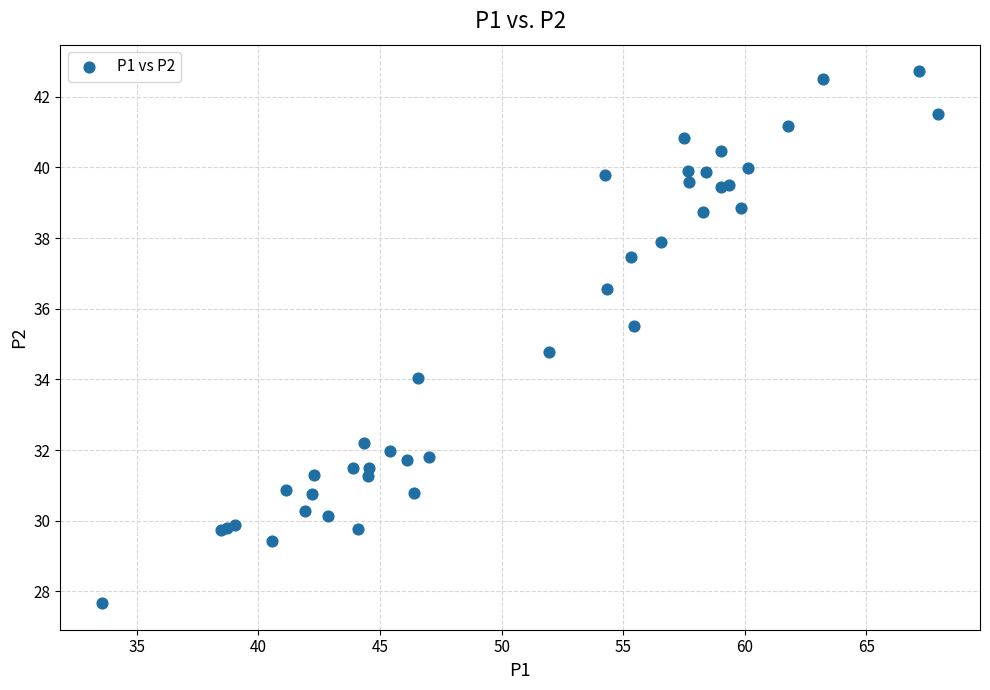

What Y value in the scatter plot is closest to 35?

34.8